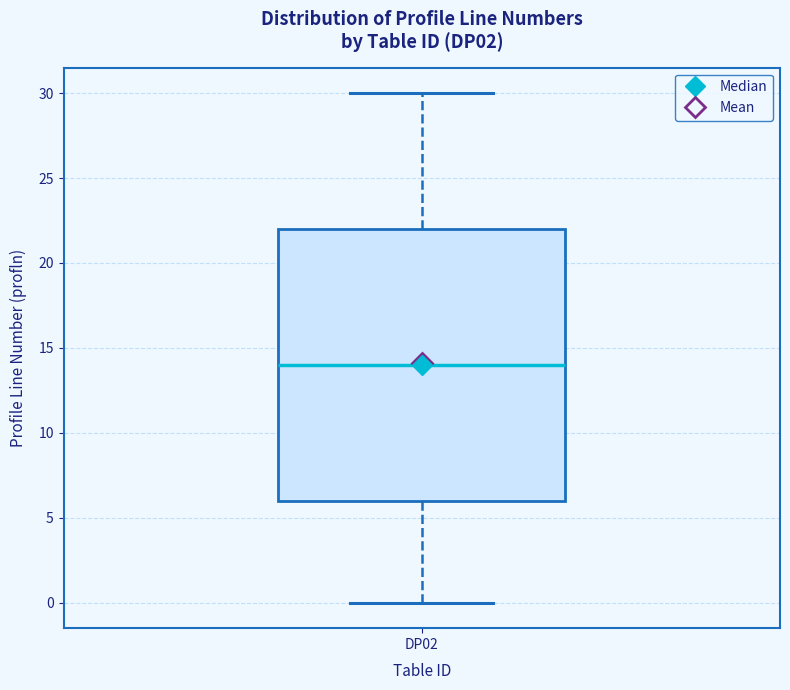

Where is the upper edge of the box for DP02 on the y-axis? The values are not printed on the chart, so give them approximately, as read against the axis.

22